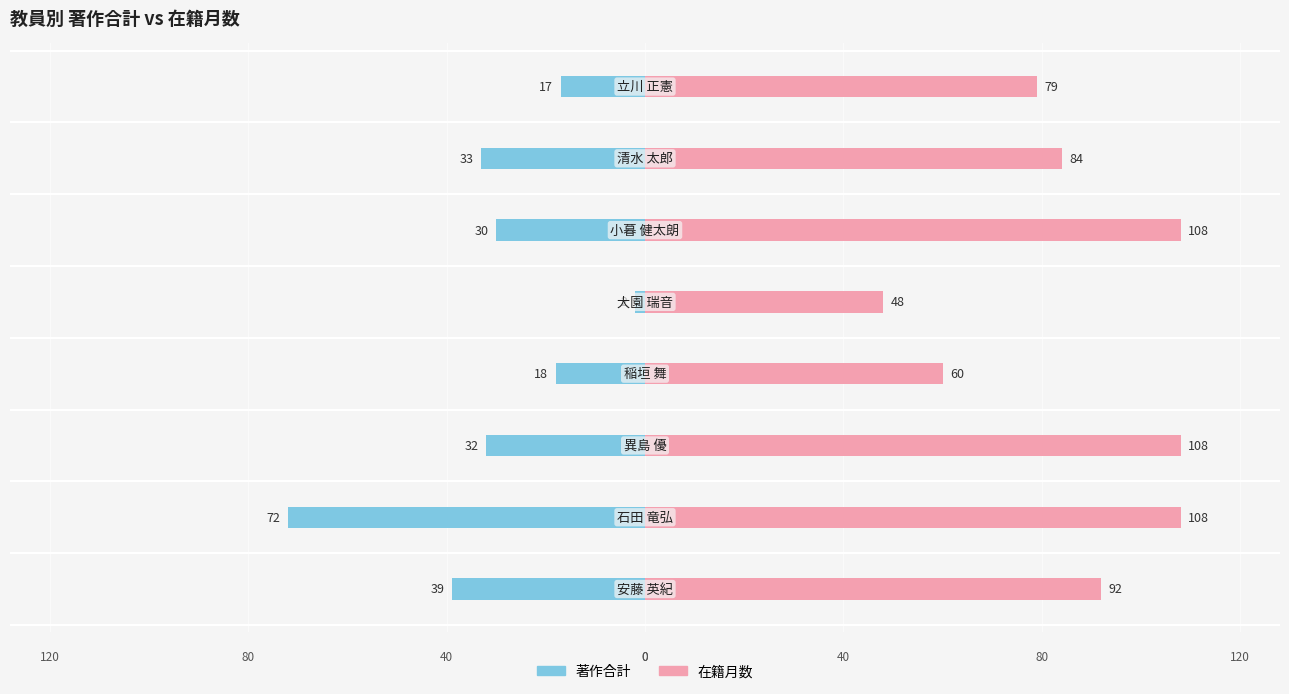

Reading left to right, extract all data points from this chart.

著作合計: -39	-72	-32	-18	-2	-30	-33	-17
在籍月数: 92	108	108	60	48	108	84	79